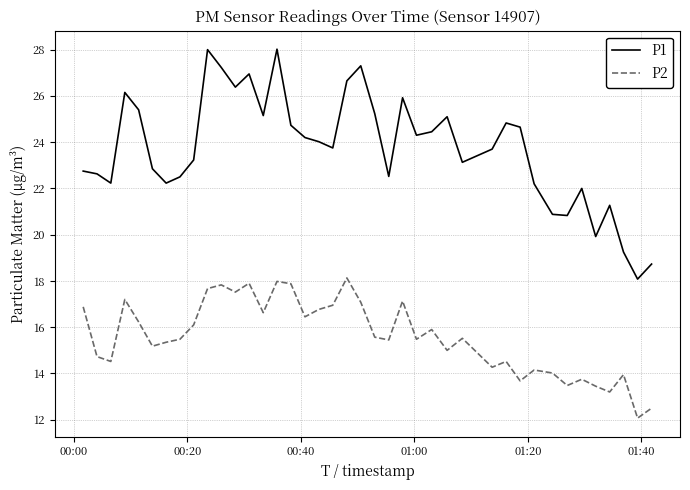

Rank the series by their maximum value, from highest to lowest.

P1, P2